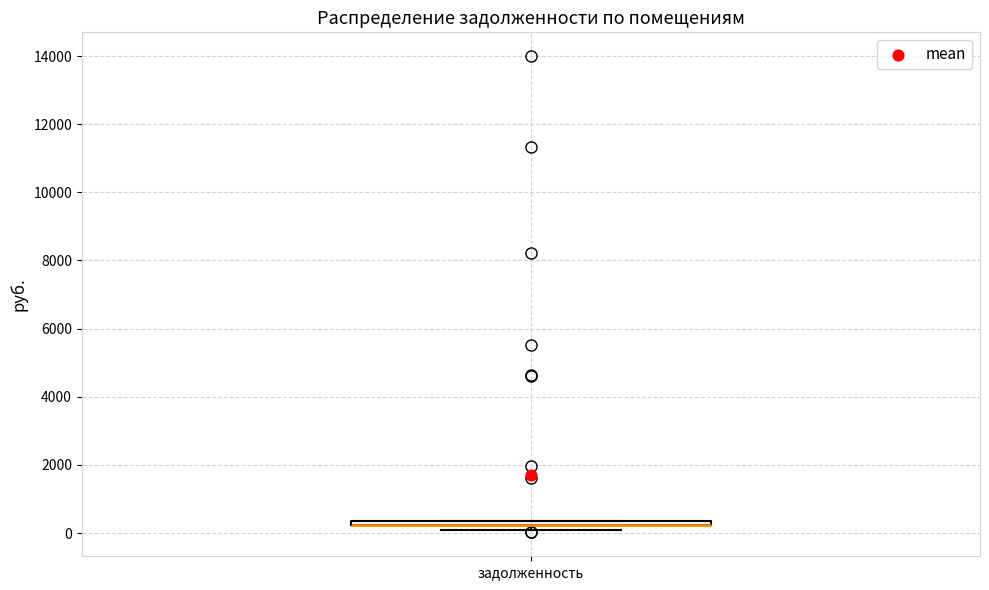

Where is the upper edge of the box for задолженность on the y-axis? The values are not printed on the chart, so give them approximately, as read against the axis.

400